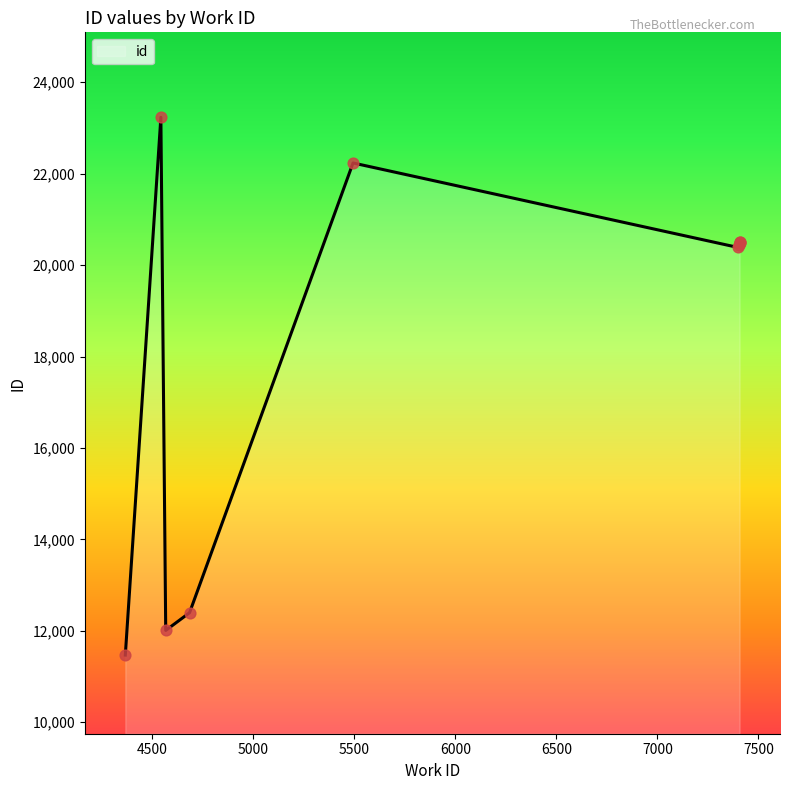

What is the change in value from 4567 to 4543?

+11225